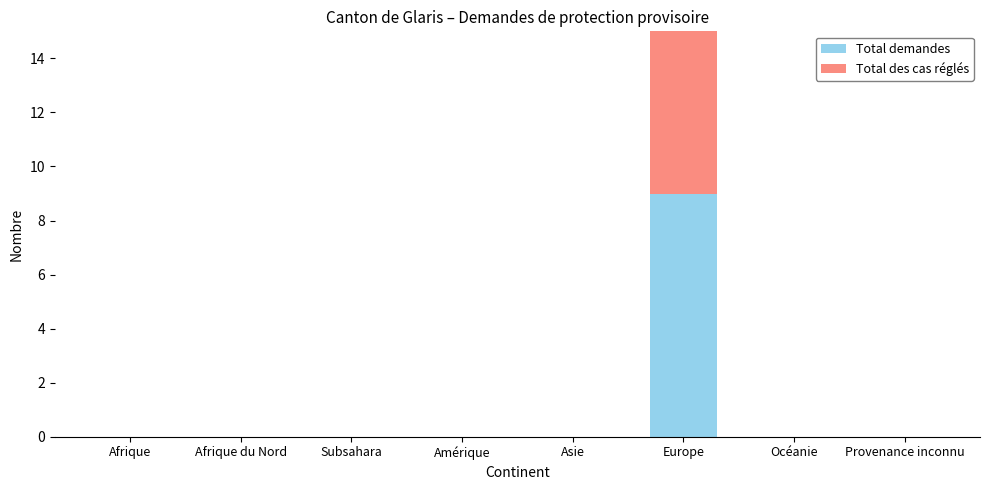

True or false: Total des cas réglés has a value of 0 at Afrique du Nord.

True